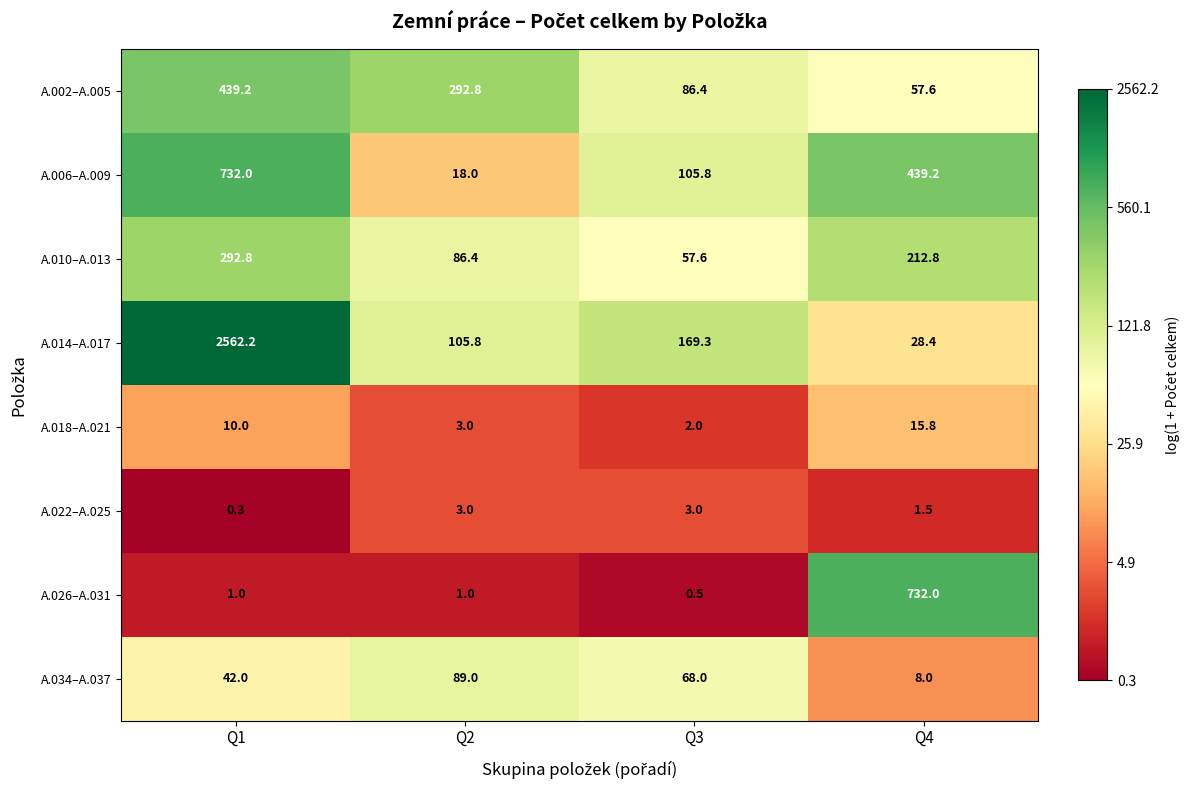

Which series changed the most between Q1 and Q2?

A.014–A.017